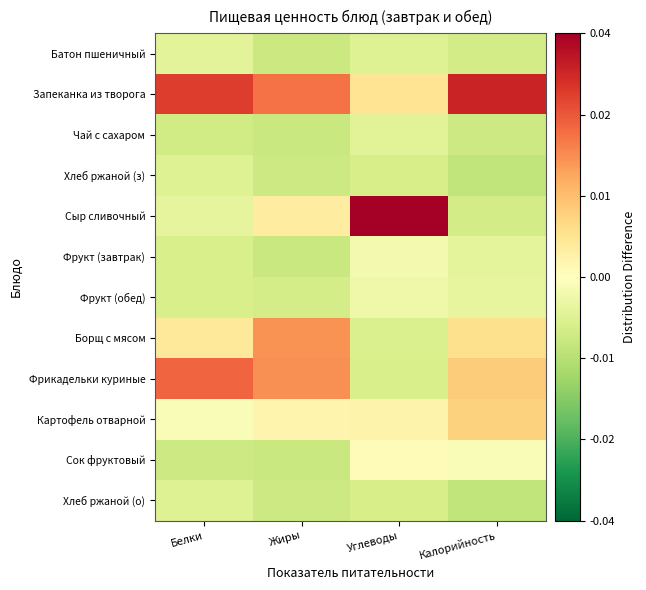

Reading right to left, extract all data points from this chart.

Батон пшеничный: Калорийность=-0.0	Углеводы=-0.0	Жиры=-0.0	Белки=-0.0
Запеканка из творога: Калорийность=0.0	Углеводы=0.0	Жиры=0.0	Белки=0.0
Чай с сахаром: Калорийность=-0.0	Углеводы=-0.0	Жиры=-0.0	Белки=-0.0
Хлеб ржаной (з): Калорийность=-0.0	Углеводы=-0.0	Жиры=-0.0	Белки=-0.0
Сыр сливочный: Калорийность=-0.0	Углеводы=0.0	Жиры=0.0	Белки=-0.0
Фрукт (завтрак): Калорийность=-0.0	Углеводы=-0.0	Жиры=-0.0	Белки=-0.0
Фрукт (обед): Калорийность=-0.0	Углеводы=-0.0	Жиры=-0.0	Белки=-0.0
Борщ с мясом: Калорийность=0.0	Углеводы=-0.0	Жиры=0.0	Белки=0.0
Фрикадельки куриные: Калорийность=0.0	Углеводы=-0.0	Жиры=0.0	Белки=0.0
Картофель отварной: Калорийность=0.0	Углеводы=0.0	Жиры=0.0	Белки=-0.0
Сок фруктовый: Калорийность=-0.0	Углеводы=0.0	Жиры=-0.0	Белки=-0.0
Хлеб ржаной (о): Калорийность=-0.0	Углеводы=-0.0	Жиры=-0.0	Белки=-0.0